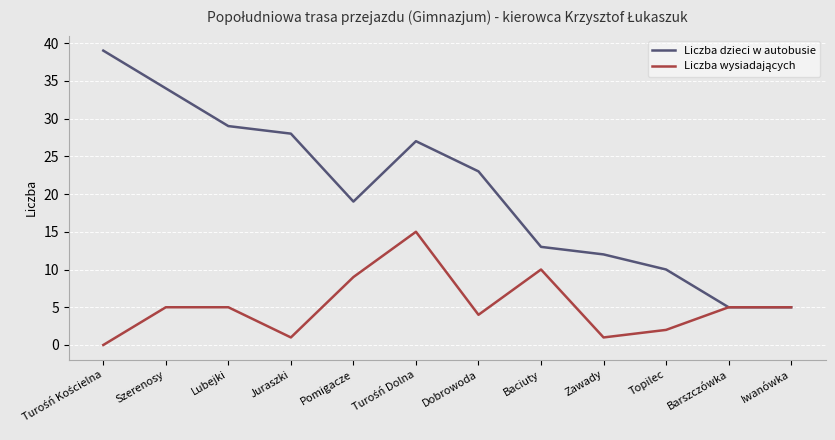

What position from the right is Iwanówka?

1